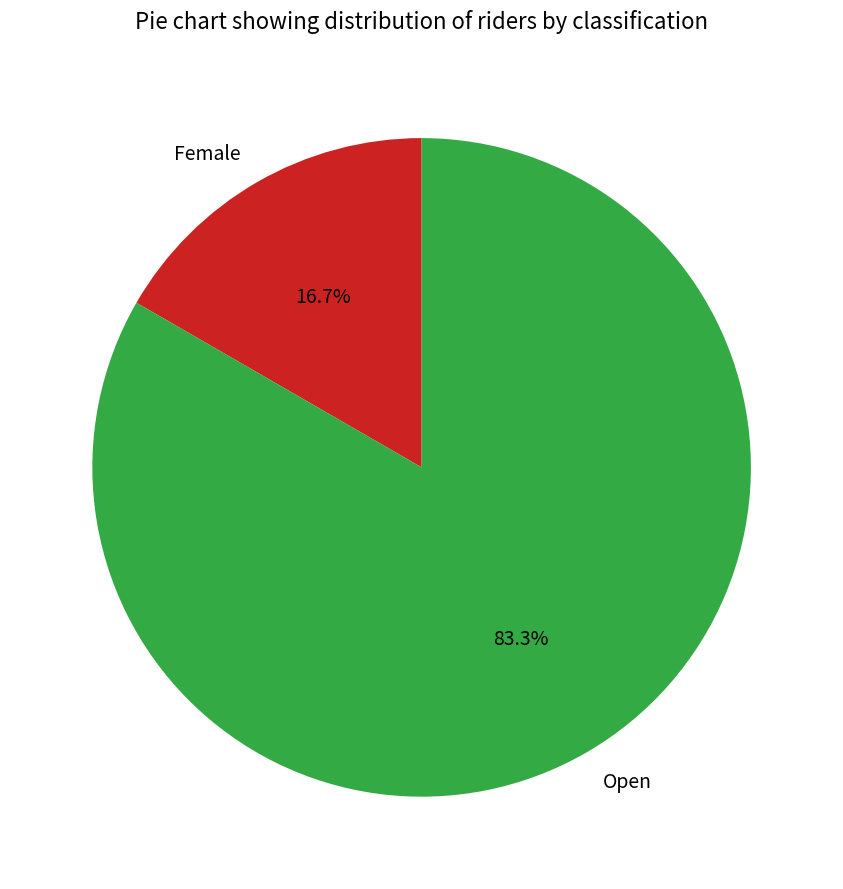

Which slice is the smallest?

Female